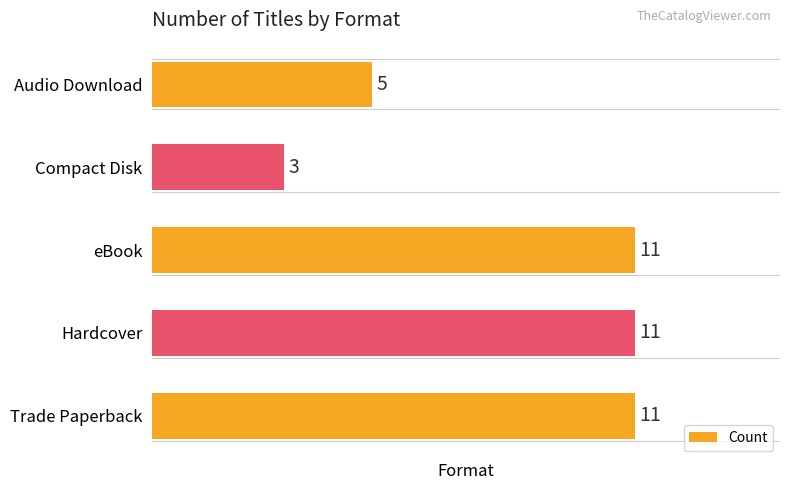

At which category does the chart reach its minimum across all series?

Compact Disk